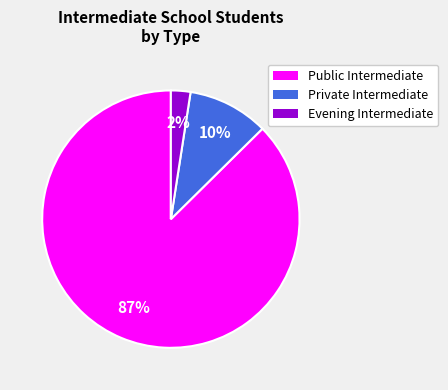

Rank the categories by value from highest to lowest.

Public Intermediate, Private Intermediate, Evening Intermediate